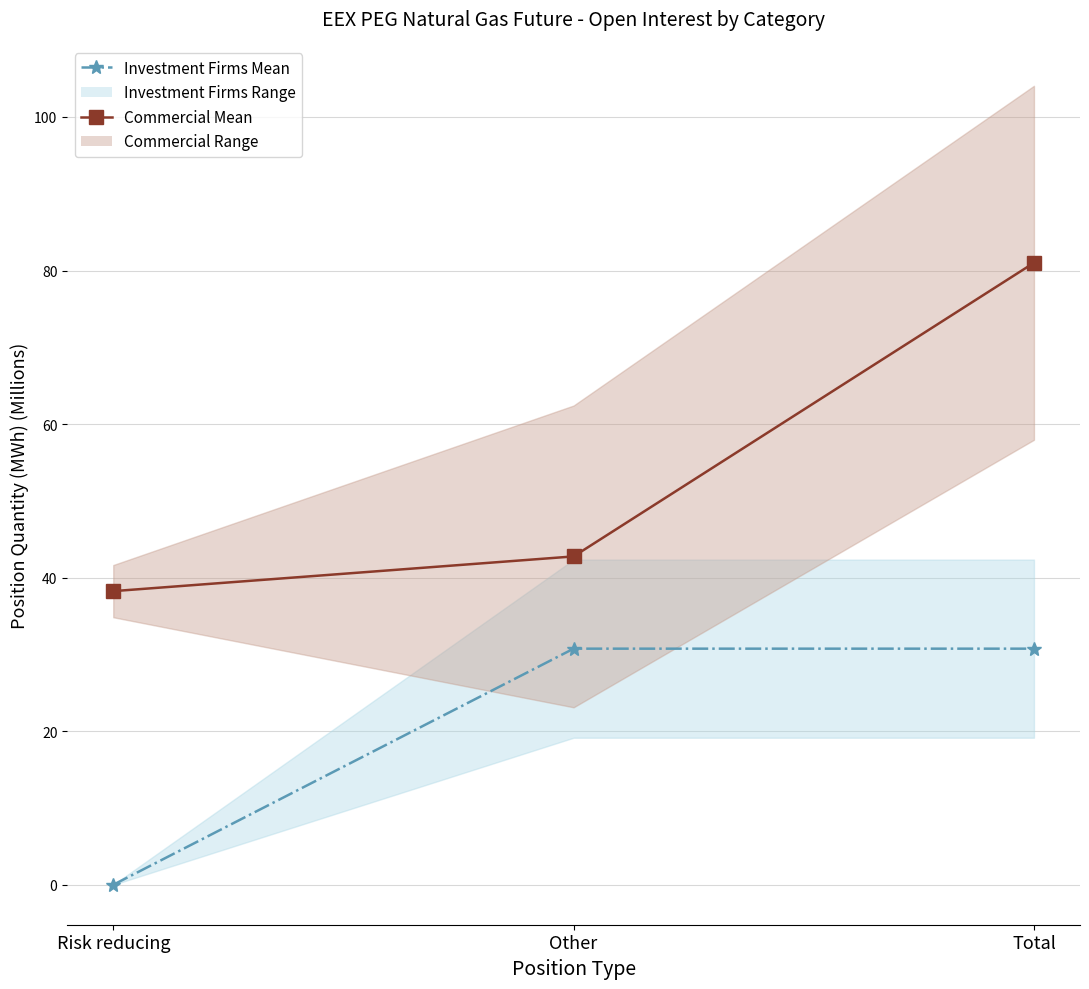

What is the label of the 1st point from the left?

Risk reducing